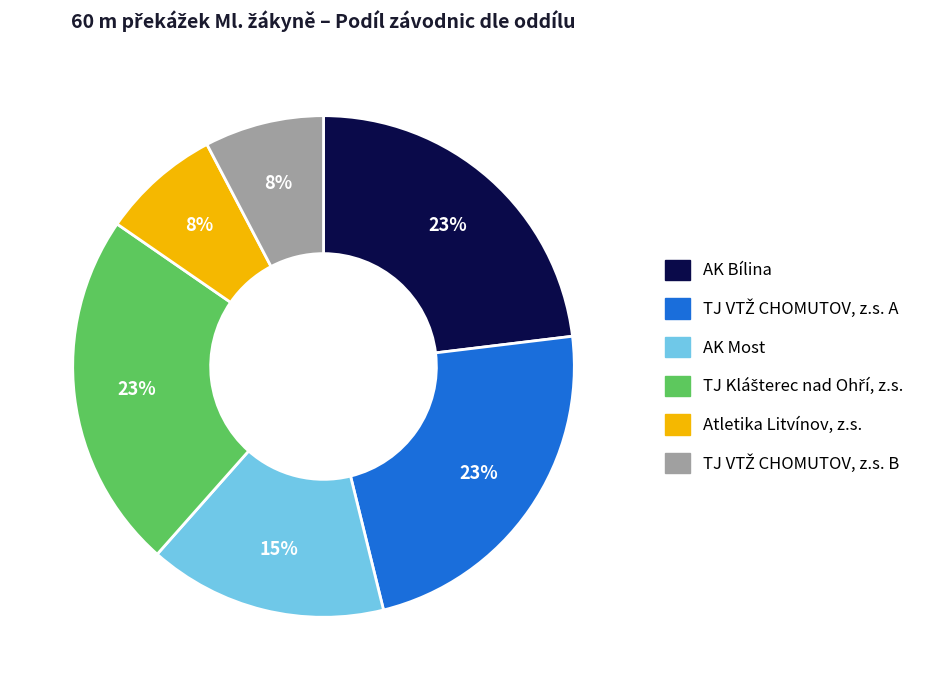

Does any single category account for the majority?

No